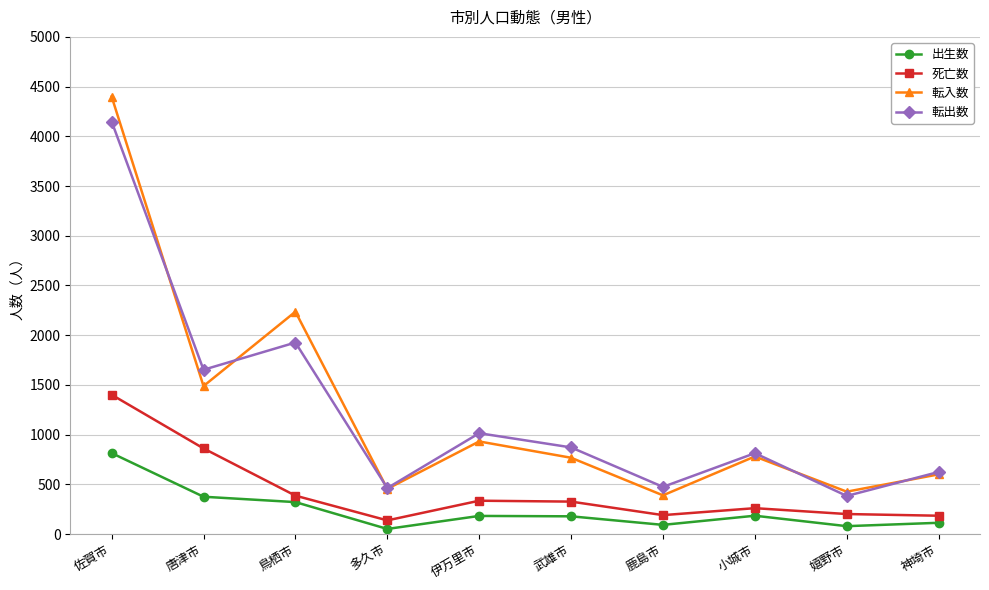

True or false: 出生数 has a value of 144 at 唐津市.

False